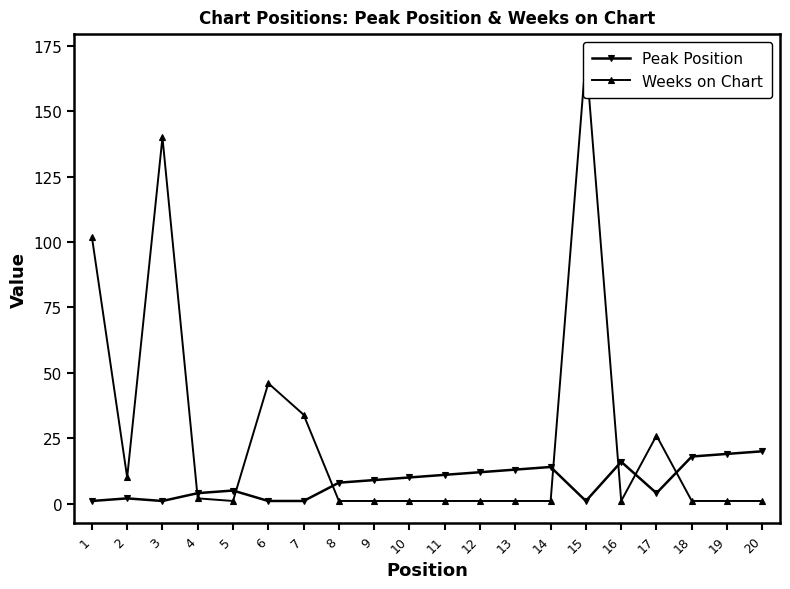

Where is the first local maximum for Weeks on Chart?

3